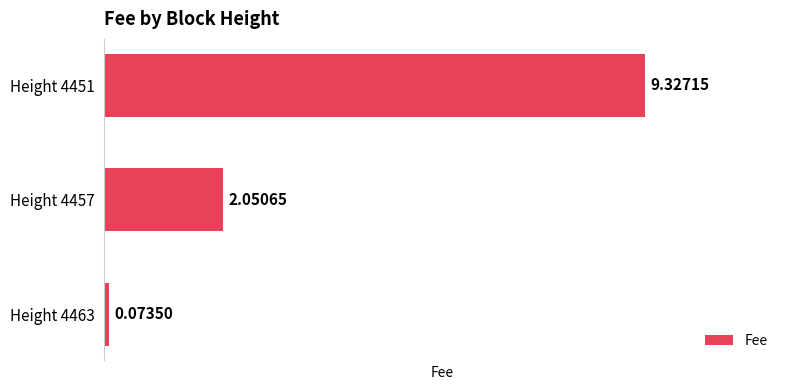

Does the chart contain any negative values?

No